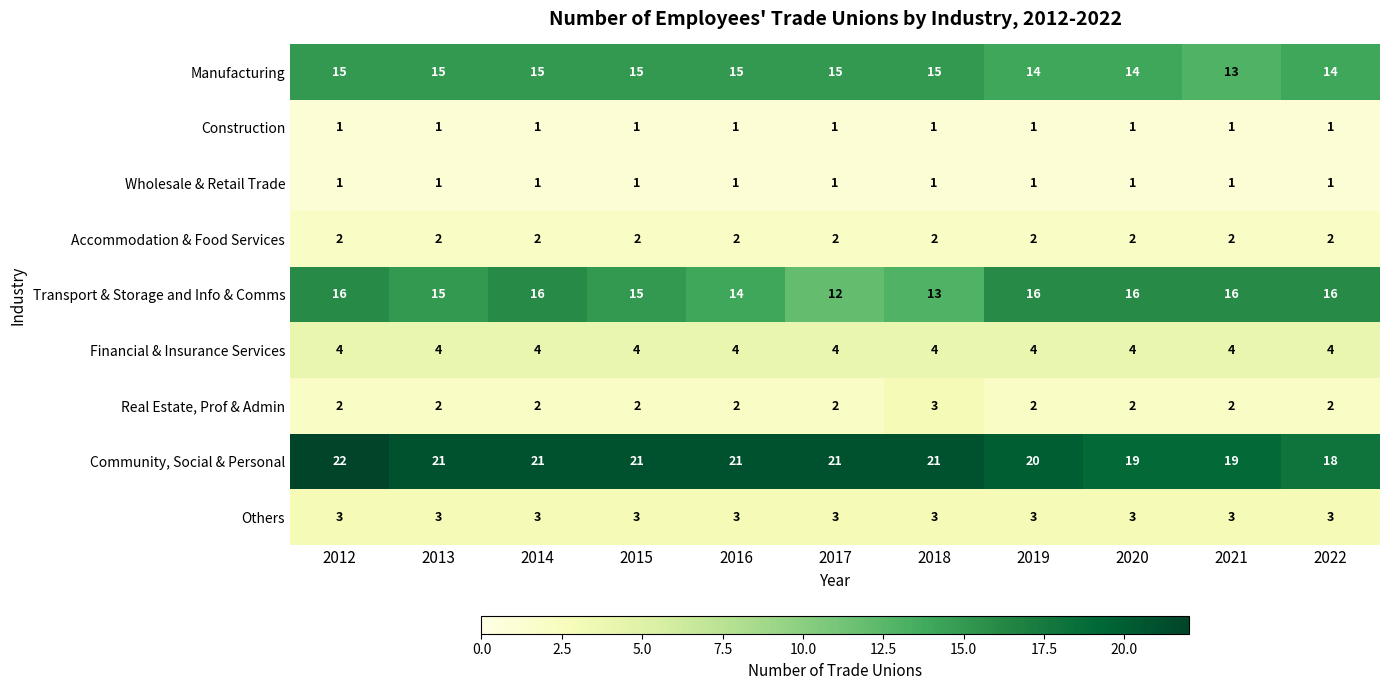

Is the value of Accommodation & Food Services at 2022 greater than the value of Manufacturing at 2015?

No